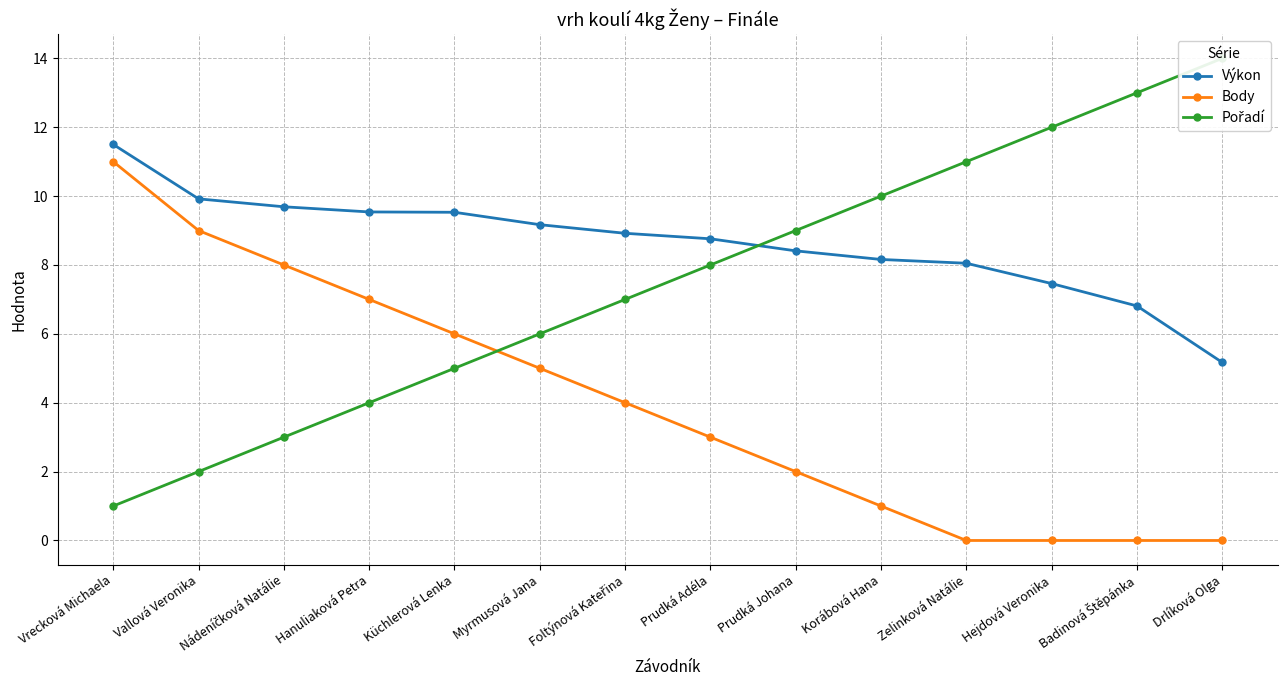

What is the value of the Výkon point at the 9th from the left?

8.4